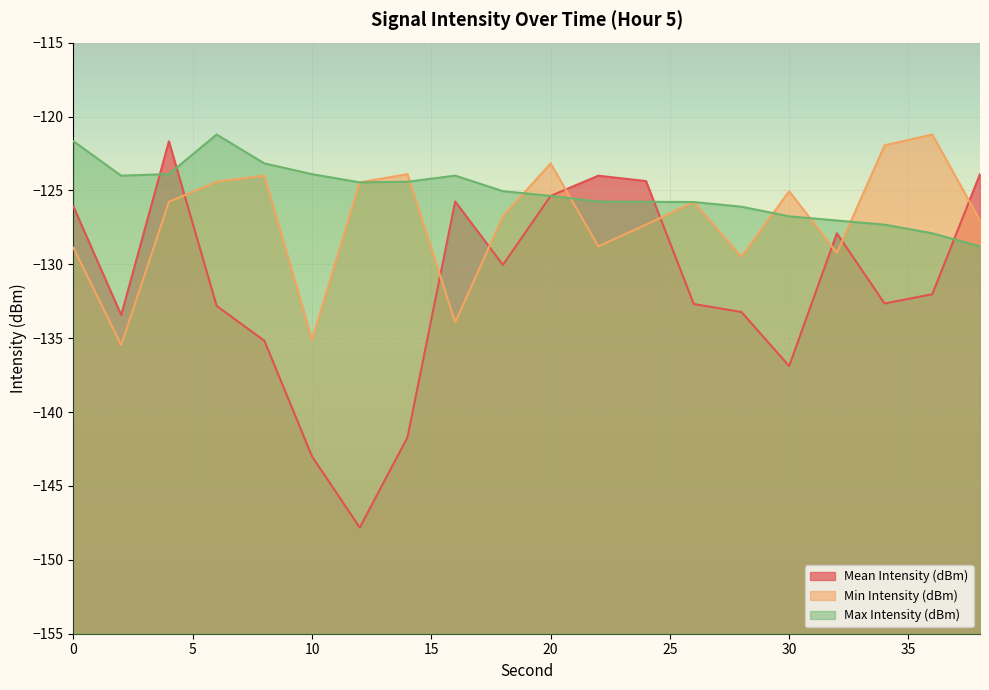

How many data points in Max Intensity (dBm) are above -125?

9